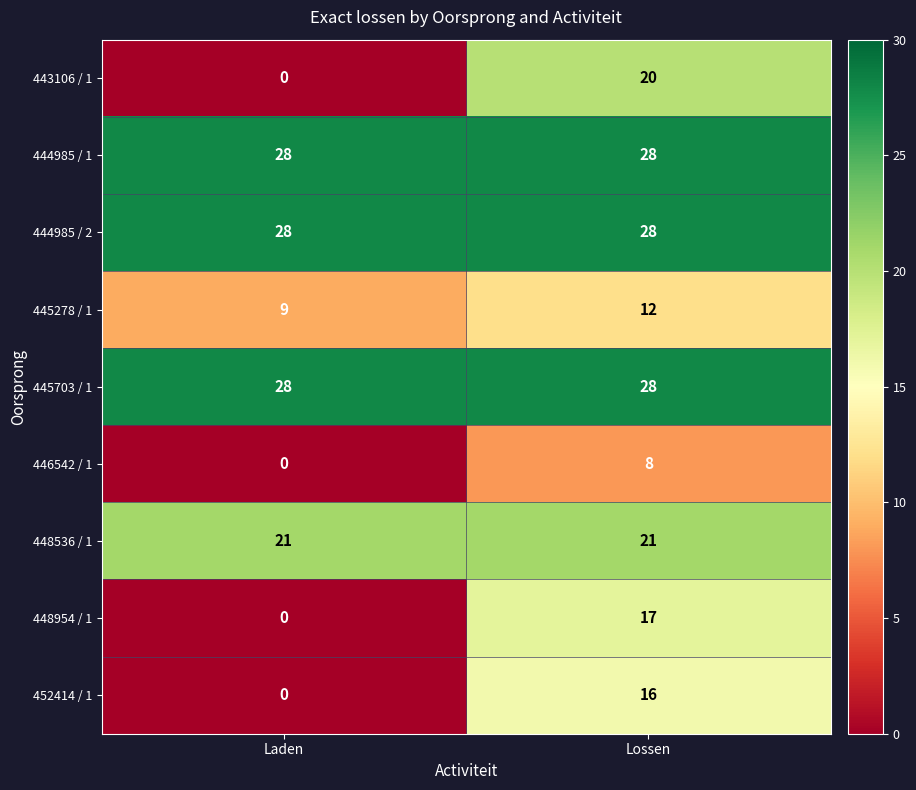

What is the difference between the maximum and minimum values in the 445278 / 1 series?

3